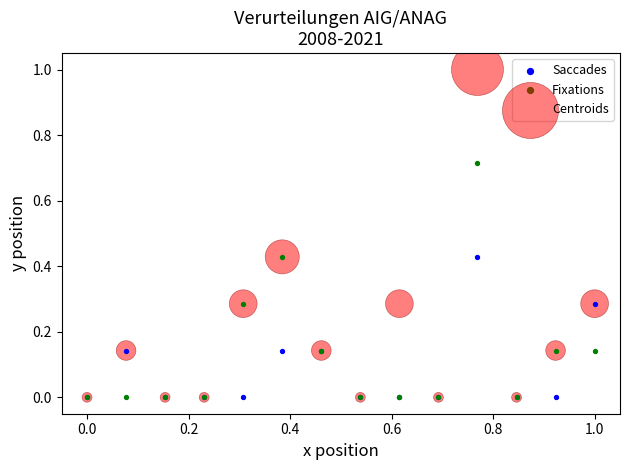

What are all the series names shown in the legend?

Saccades, Fixations, Centroids